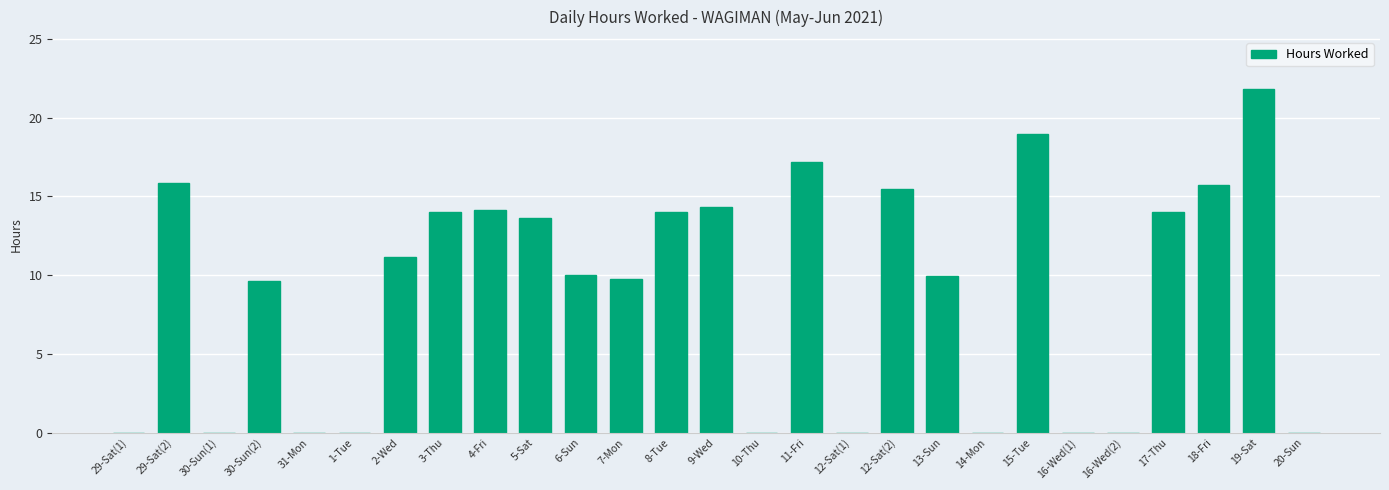

What is the sum of the values at 29-Sat(2) and 11-Fri?

33.0